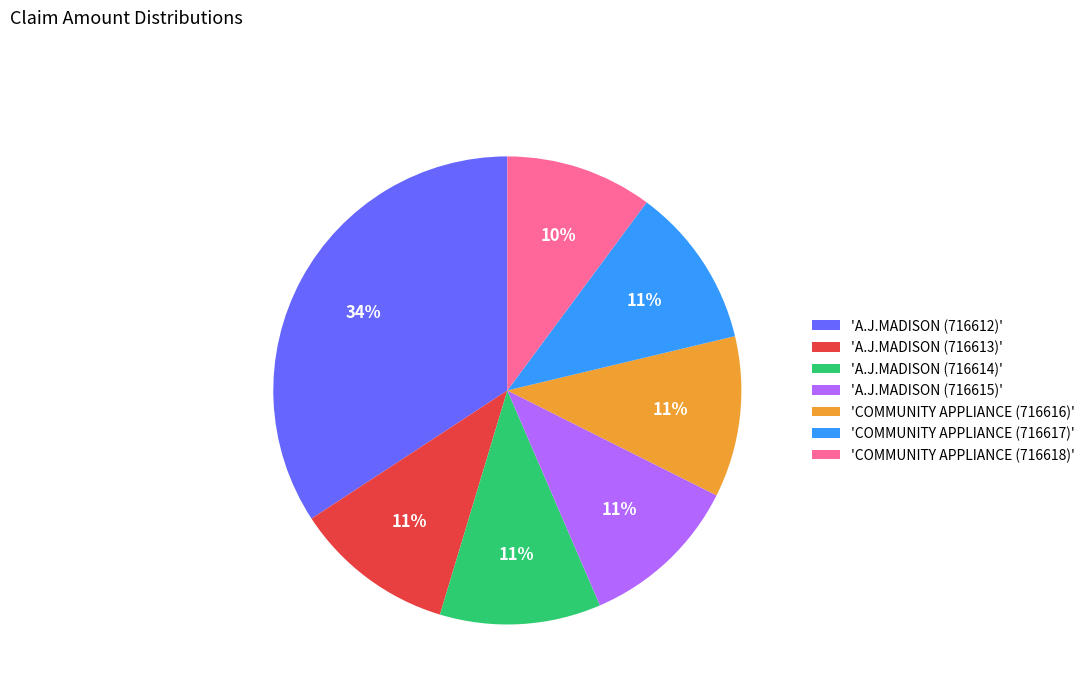

Combined, do 'A.J.MADISON (716615)' and 'COMMUNITY APPLIANCE (716617)' account for over 50%?

No